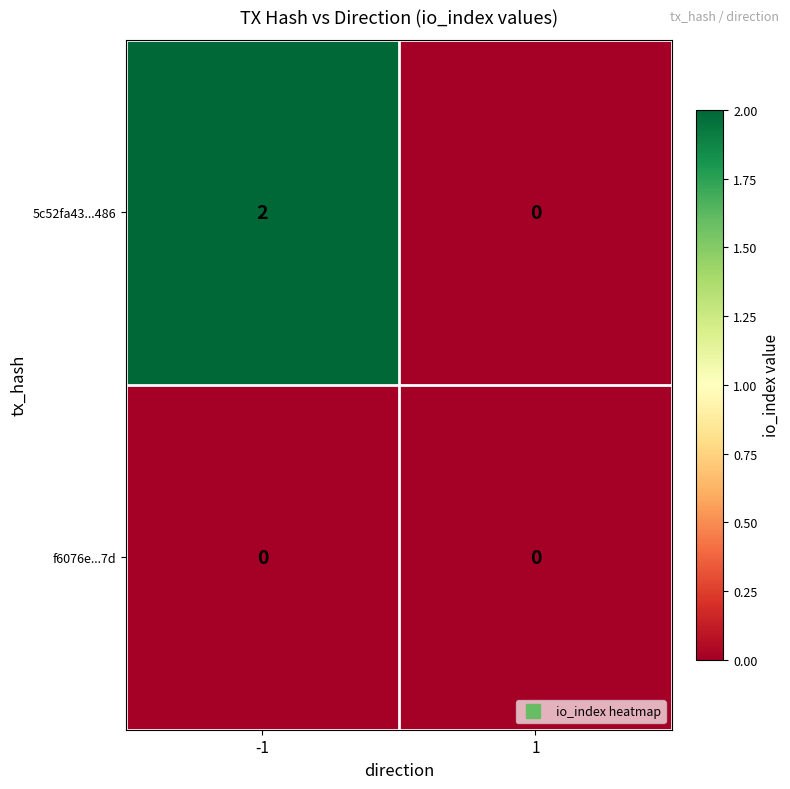

Which series changed the most between -1 and 1?

5c52fa43...486